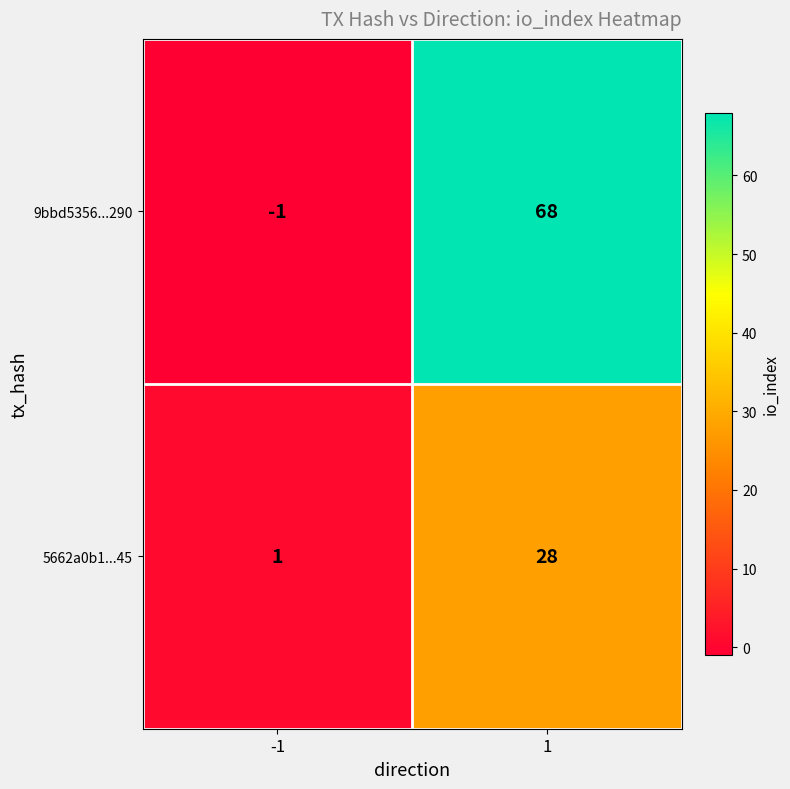

At how many categories does at least one series exceed 63?

1